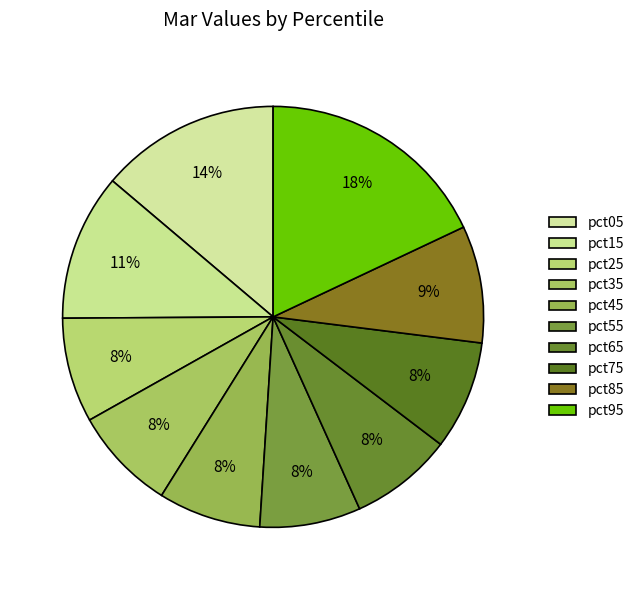

What is the change in value from pct05 to pct45?

-0.2